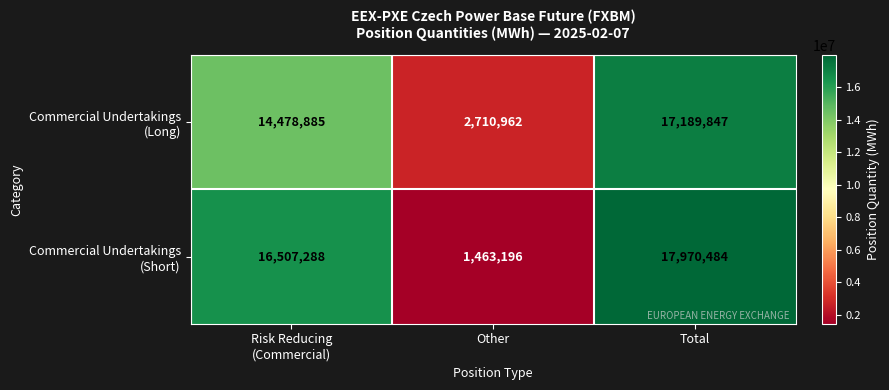

At which category is the sum across all series the highest?

Total